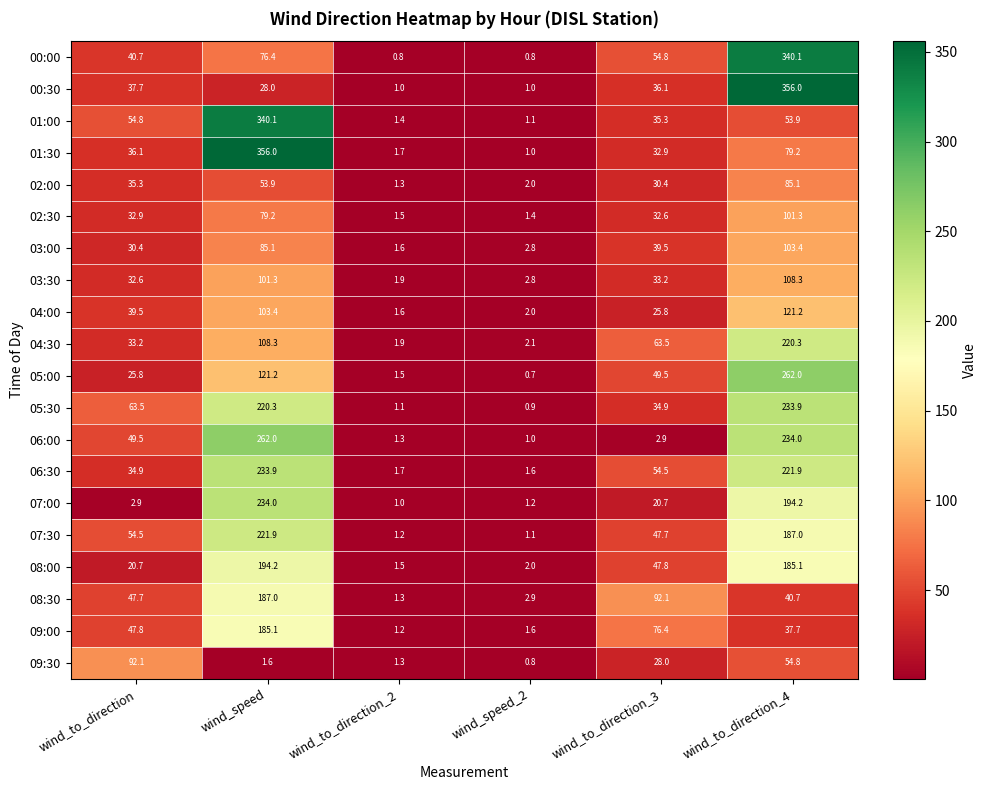

The 00:00 series shows 40.7 at wind_to_direction. True or false?

True